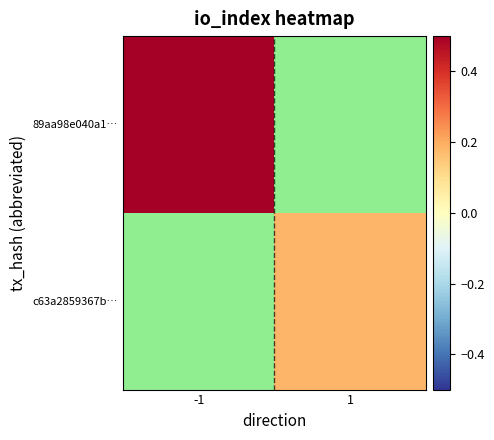

Rank the series by their average value, from highest to lowest.

89aa98e040a1…, c63a2859367b…